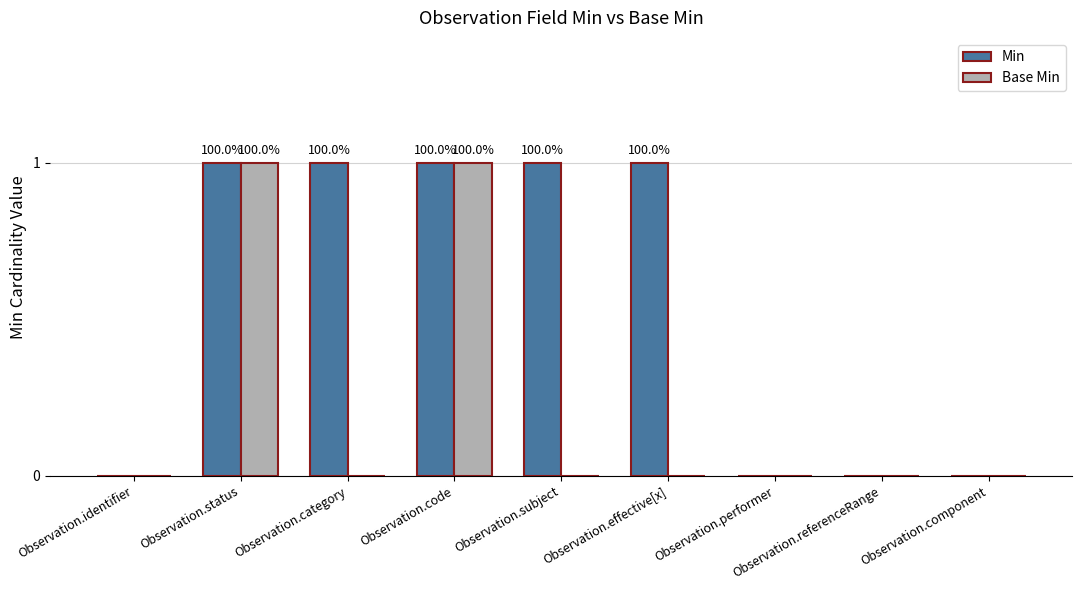

True or false: Min has a value of 2 at Observation.code.

False